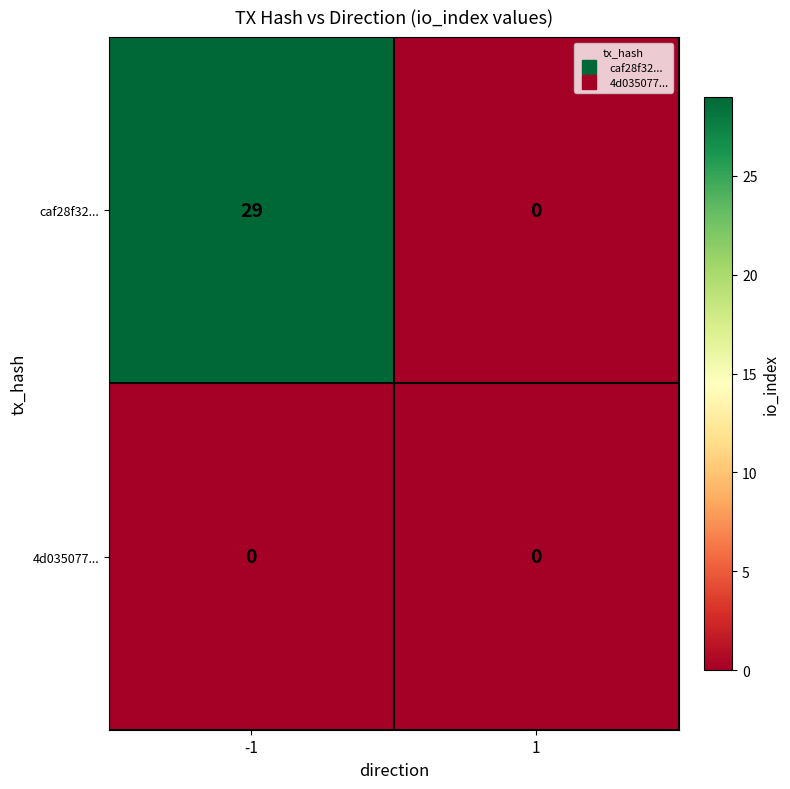

Reading right to left, transcribe all the data shown in this chart.

caf28f32...: 0	29
4d035077...: 0	0